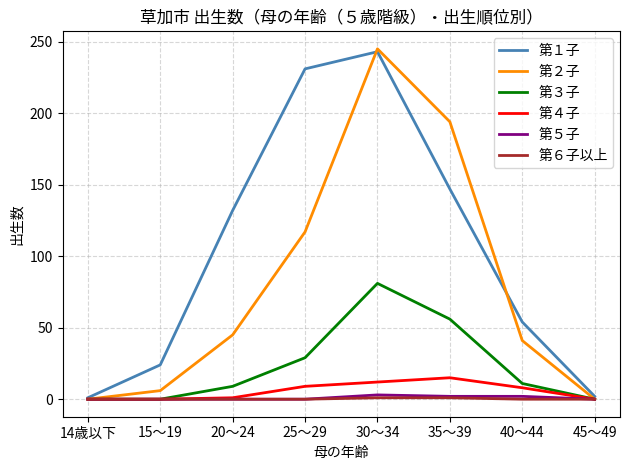

Is it true that 第１子 equals 132 at 20～24?

True